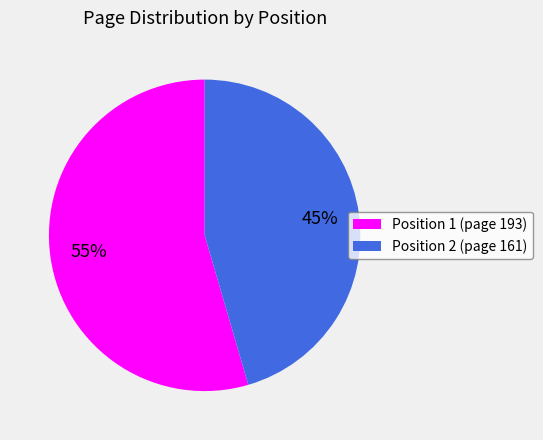

To the nearest percent, what portion does Position 2 (page 161) represent?

45%